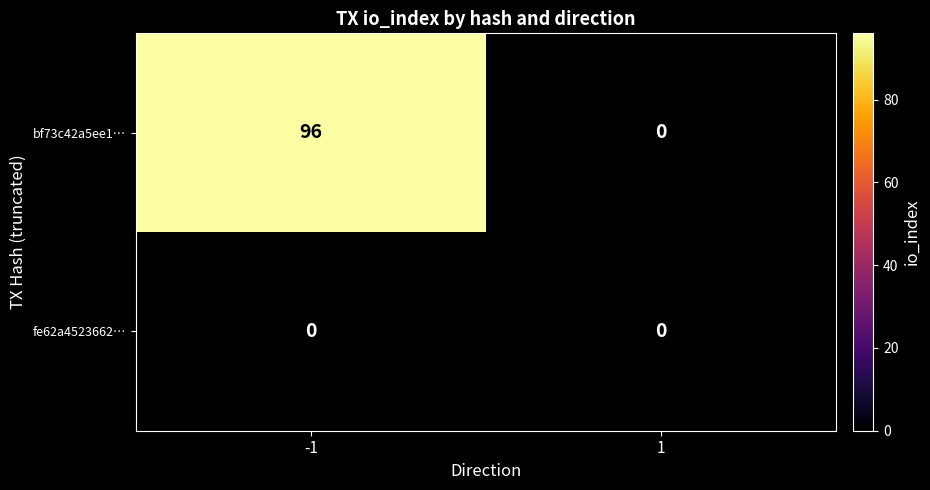

What is the total value across all series at -1?

96